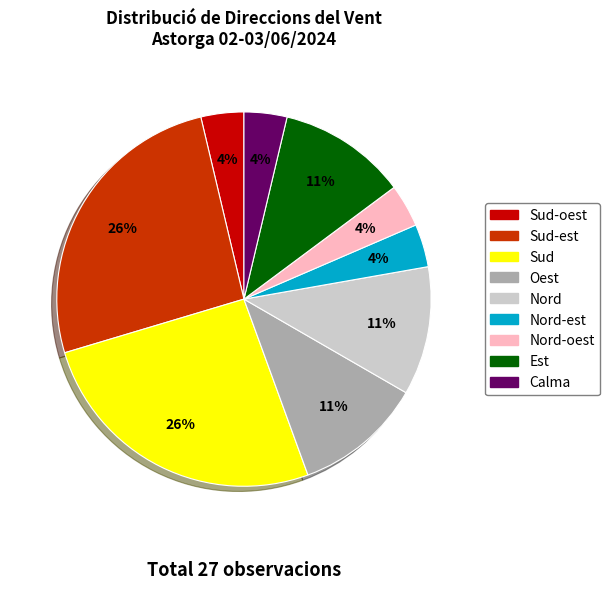

To the nearest percent, what is the difference between the largest and smallest slice percentages?

22%